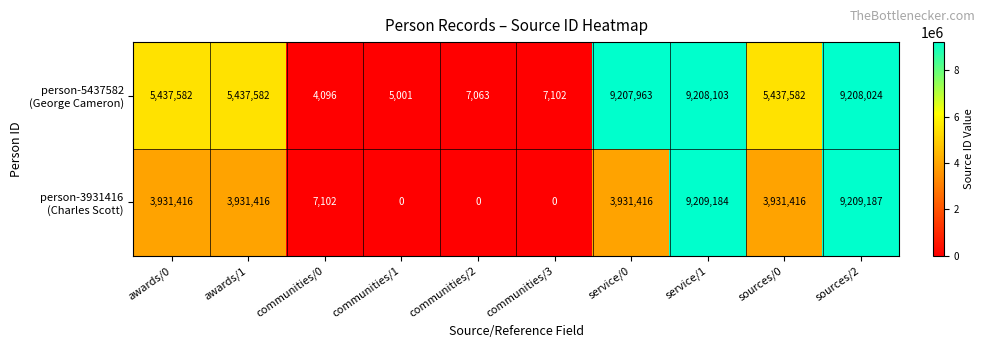

What is the spread (max minus min) of values at sources/0?

1506166